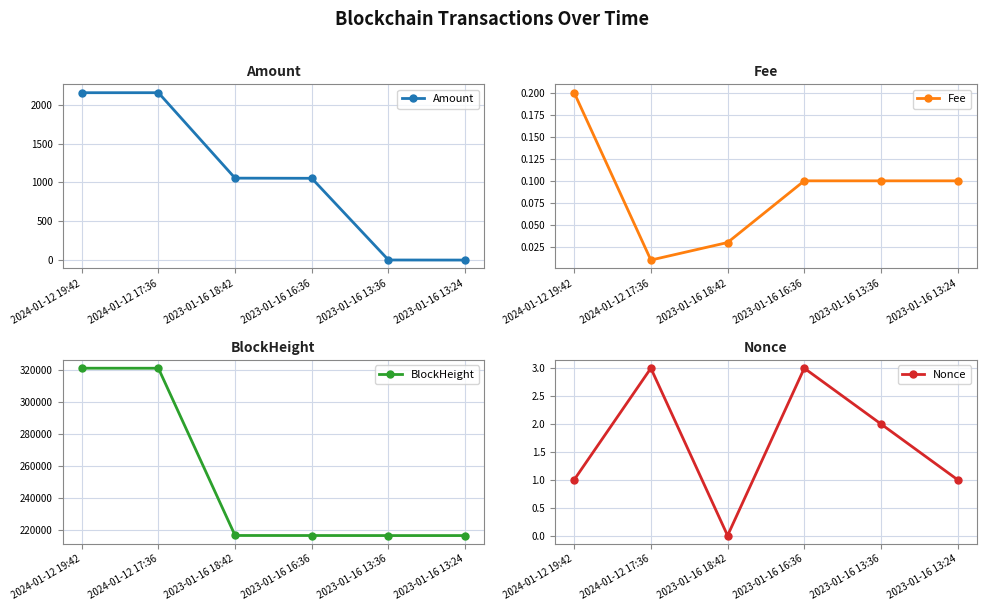

How many data points does each series have?

6